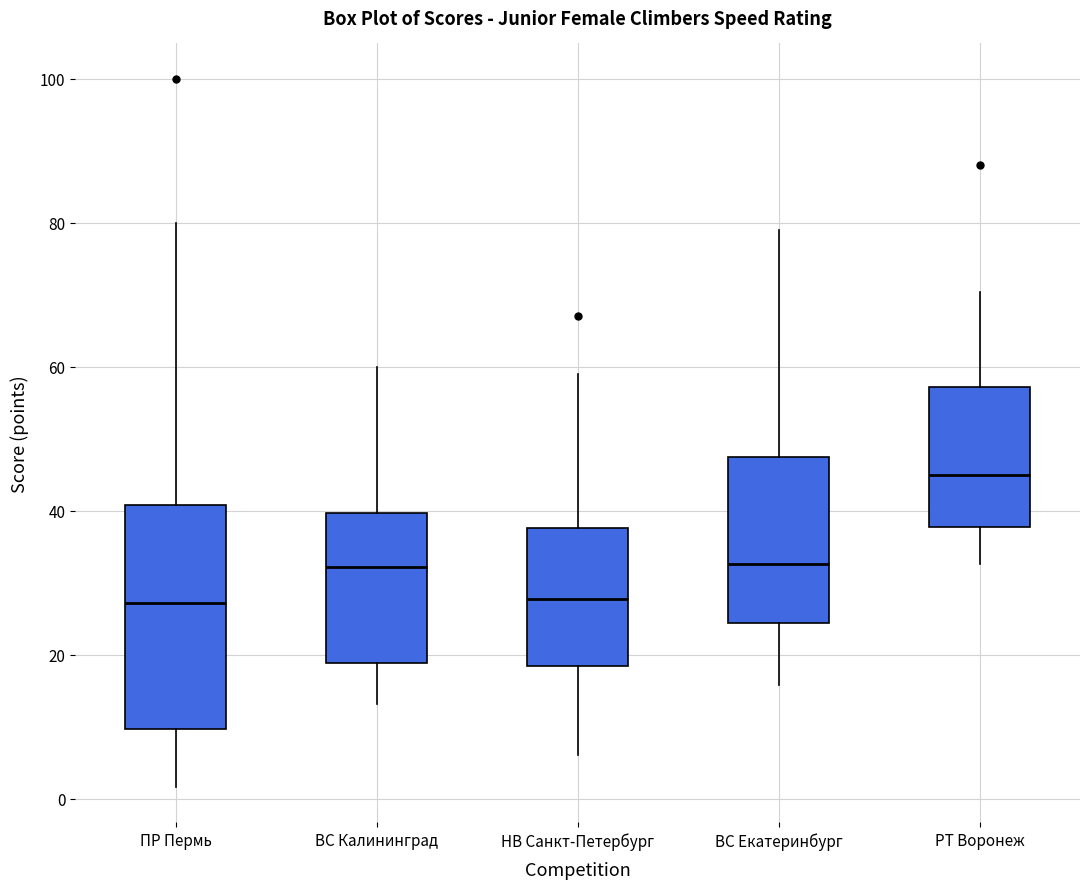

Comparing the boxes themselves (not the whiskers), which one is the tallest?

ПР Пермь